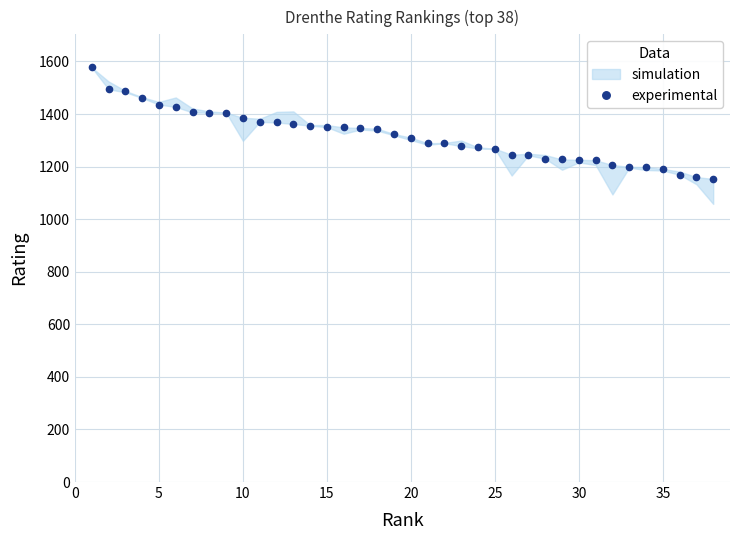

True or false: the data has more than 2 interior local peaks.

False